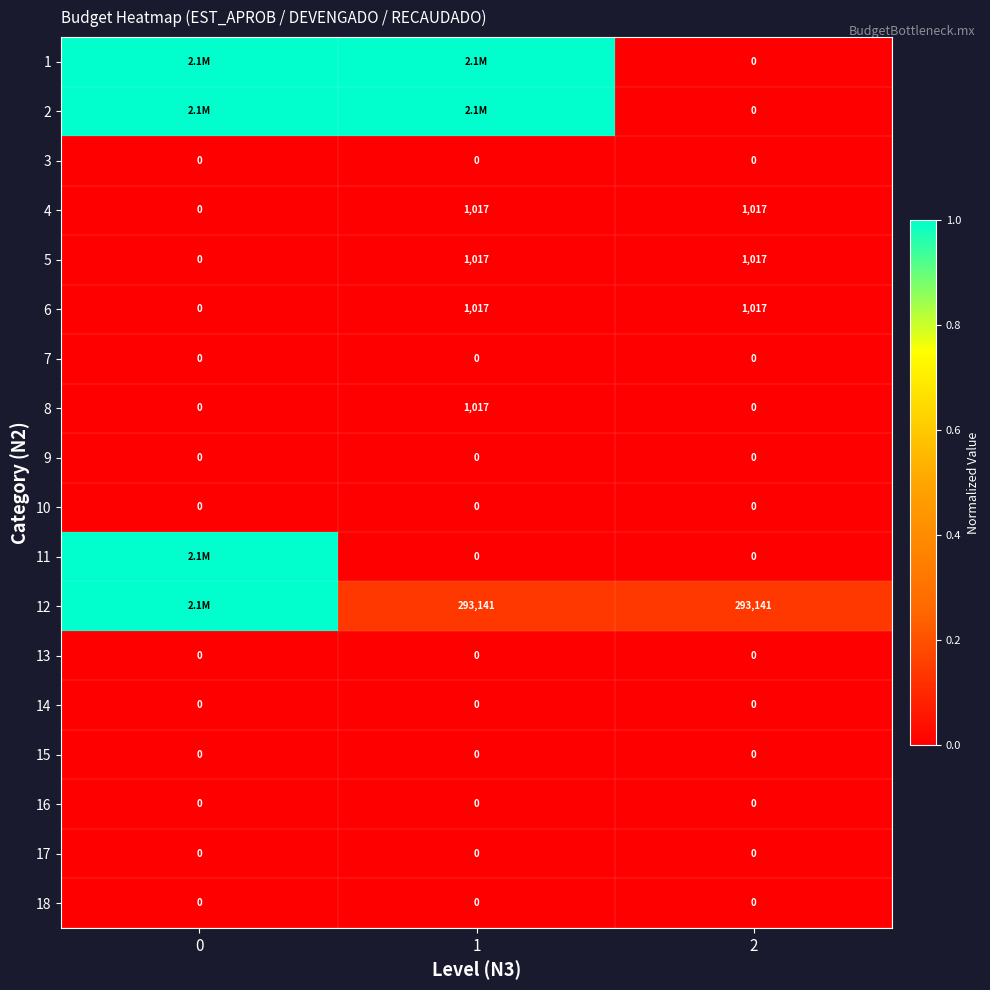

What is the maximum value for 8?

1017